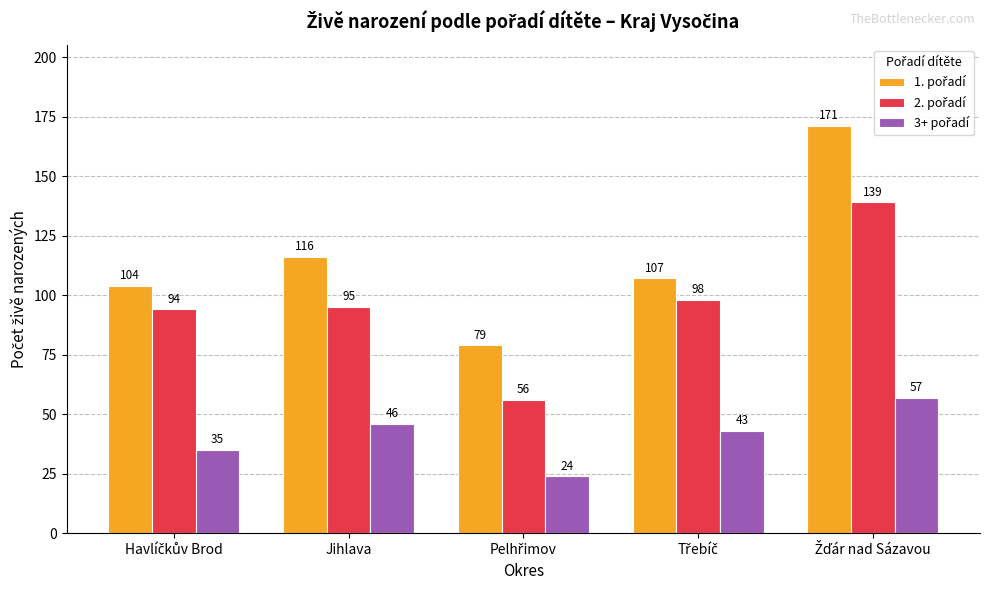

What is the difference between the highest and lowest values at Jihlava?

70